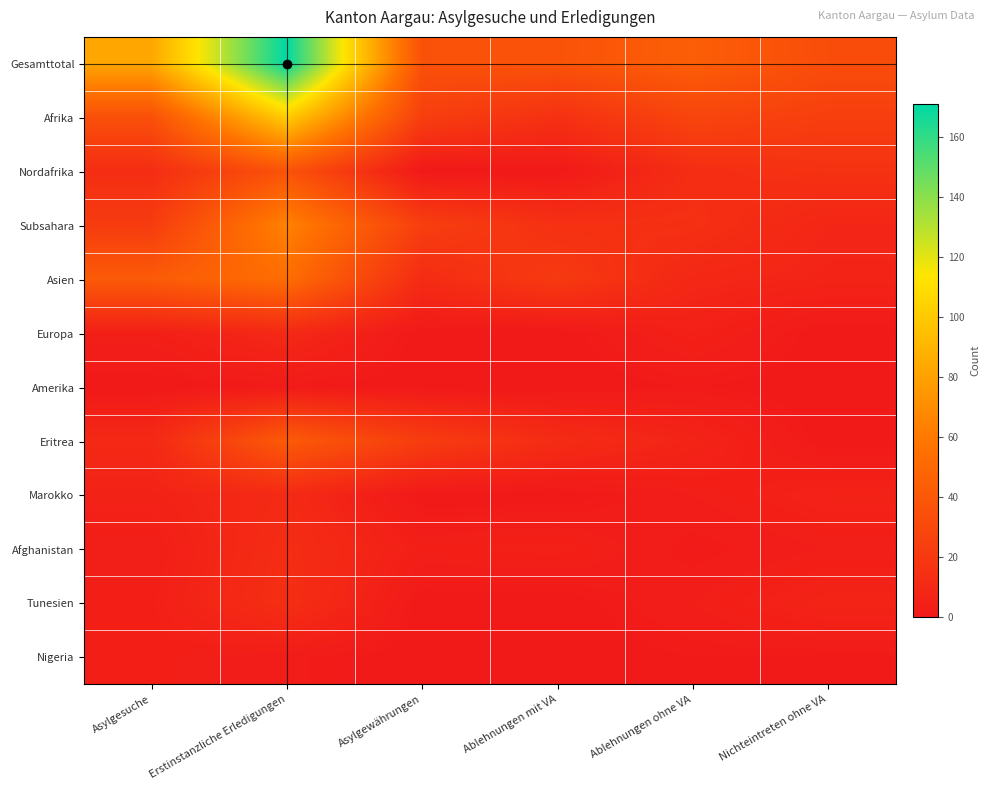

What is the maximum value shown in the chart?

171